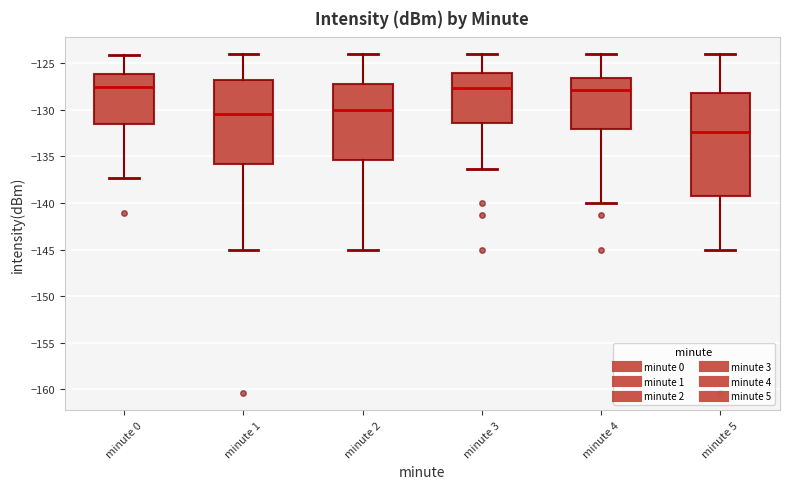

Which box has the lowest median line?

minute 5